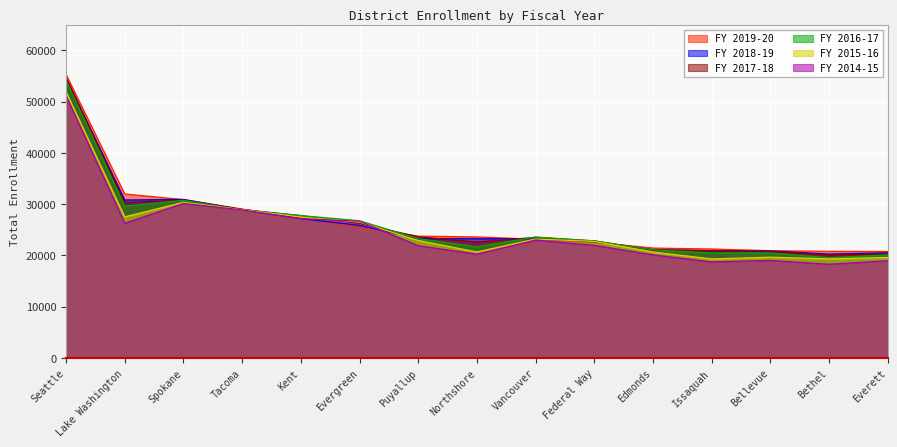

Reading left to right, transcribe all the data shown in this chart.

FY 2019-20: 55303.2	31985.6	30888.4	29045.4	27271.5	25530.0	23751.9	23609.8	23143.3	22563.6	21430.3	21246.8	20914.5	20790.6	20763.5
FY 2018-19: 54537.3	30811.6	30917.3	28929.0	27185.0	25860.8	23262.5	23253.7	23221.8	22705.8	21105.0	20889.7	20858.4	20260.2	20504.5
FY 2017-18: 54622.7	30314.6	30748.7	28964.0	27752.7	26256.3	23628.0	22600.6	23525.6	22839.5	21046.0	20914.2	20791.6	20073.0	20284.6
FY 2016-17: 54131.3	29594.4	30756.8	28857.4	27771.8	26757.0	23261.5	21658.9	23581.2	22813.0	21080.2	20477.4	20464.9	19537.9	20106.2
FY 2015-16: 51908.9	27515.8	30357.6	28909.2	27484.9	26508.3	22907.0	20672.6	23206.4	22720.4	20662.7	19309.5	19654.3	19317.3	19603.5
FY 2014-15: 51168.5	26275.4	30134.4	28876.8	27164.3	26677.2	21883.0	20244.8	22976.8	21950.5	20099.2	18733.8	19008.0	18272.6	18951.3